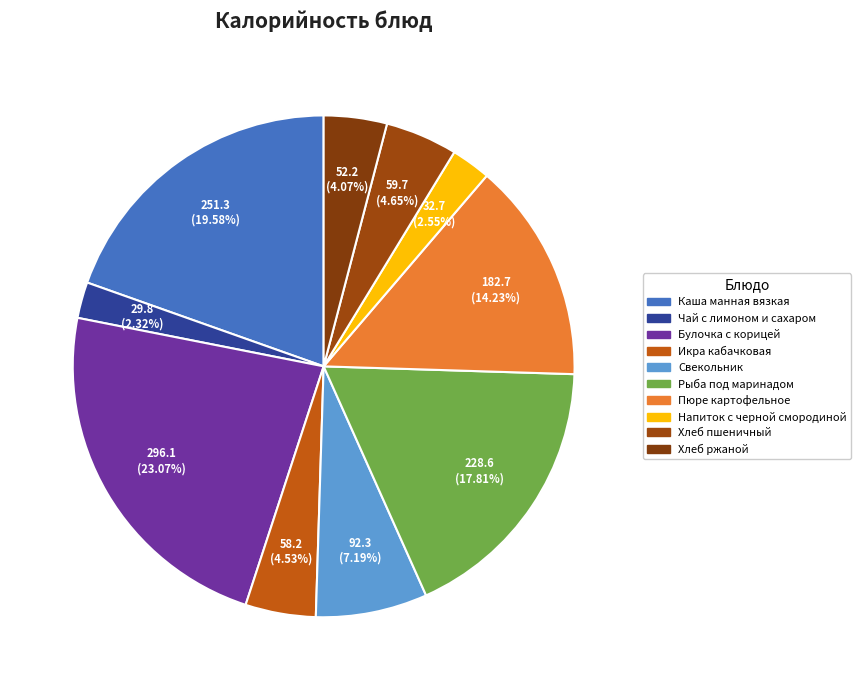

To the nearest percent, what percentage of the pie is Хлеб ржаной?

4%